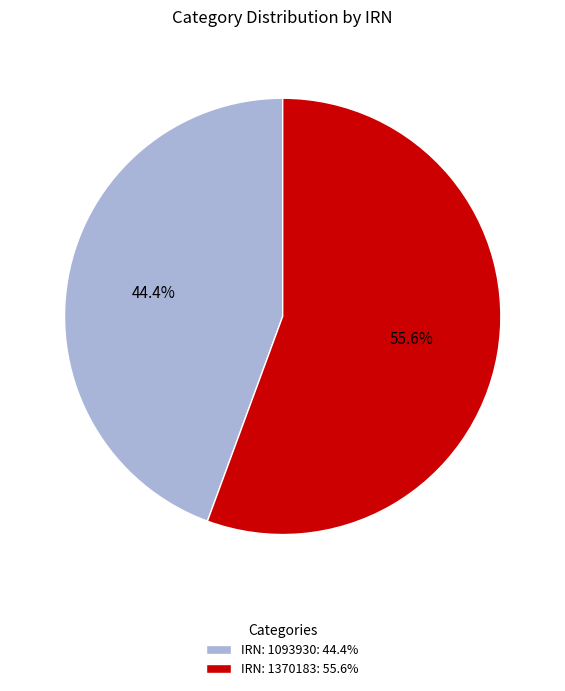

Rank the categories by value from lowest to highest.

IRN: 1093930: 44.4%, IRN: 1370183: 55.6%